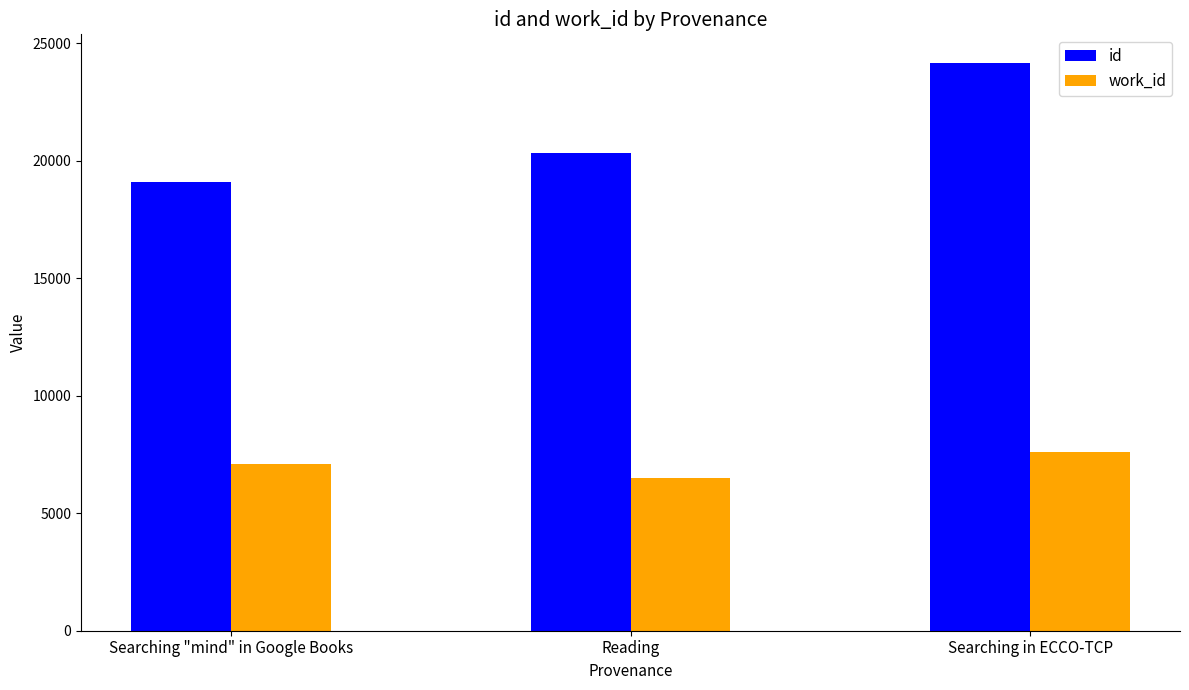

List the labels in order of id value, largest first.

Searching in ECCO-TCP, Reading, Searching "mind" in Google Books